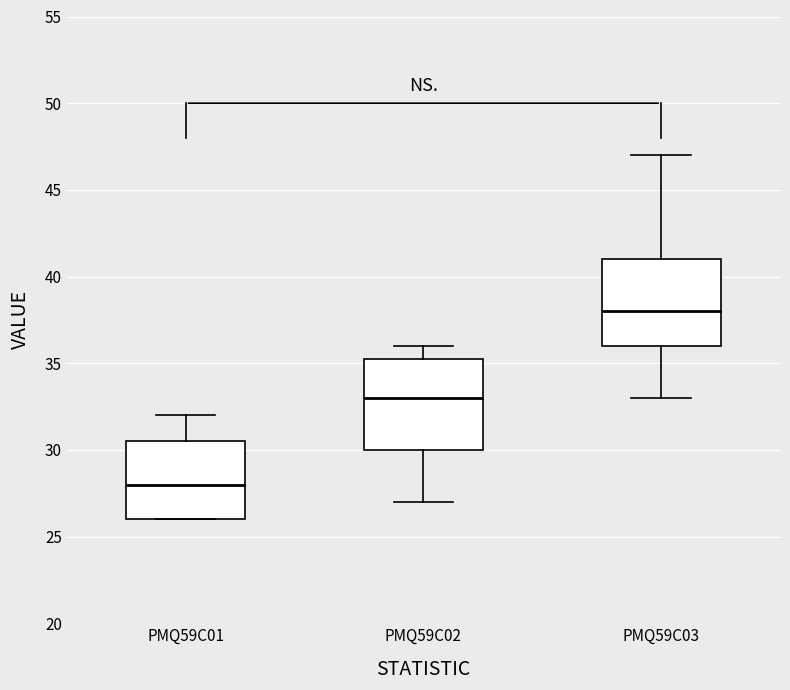

Where does the median line of the box for PMQ59C02 sit on the y-axis? The values are not printed on the chart, so give them approximately, as read against the axis.

33.0